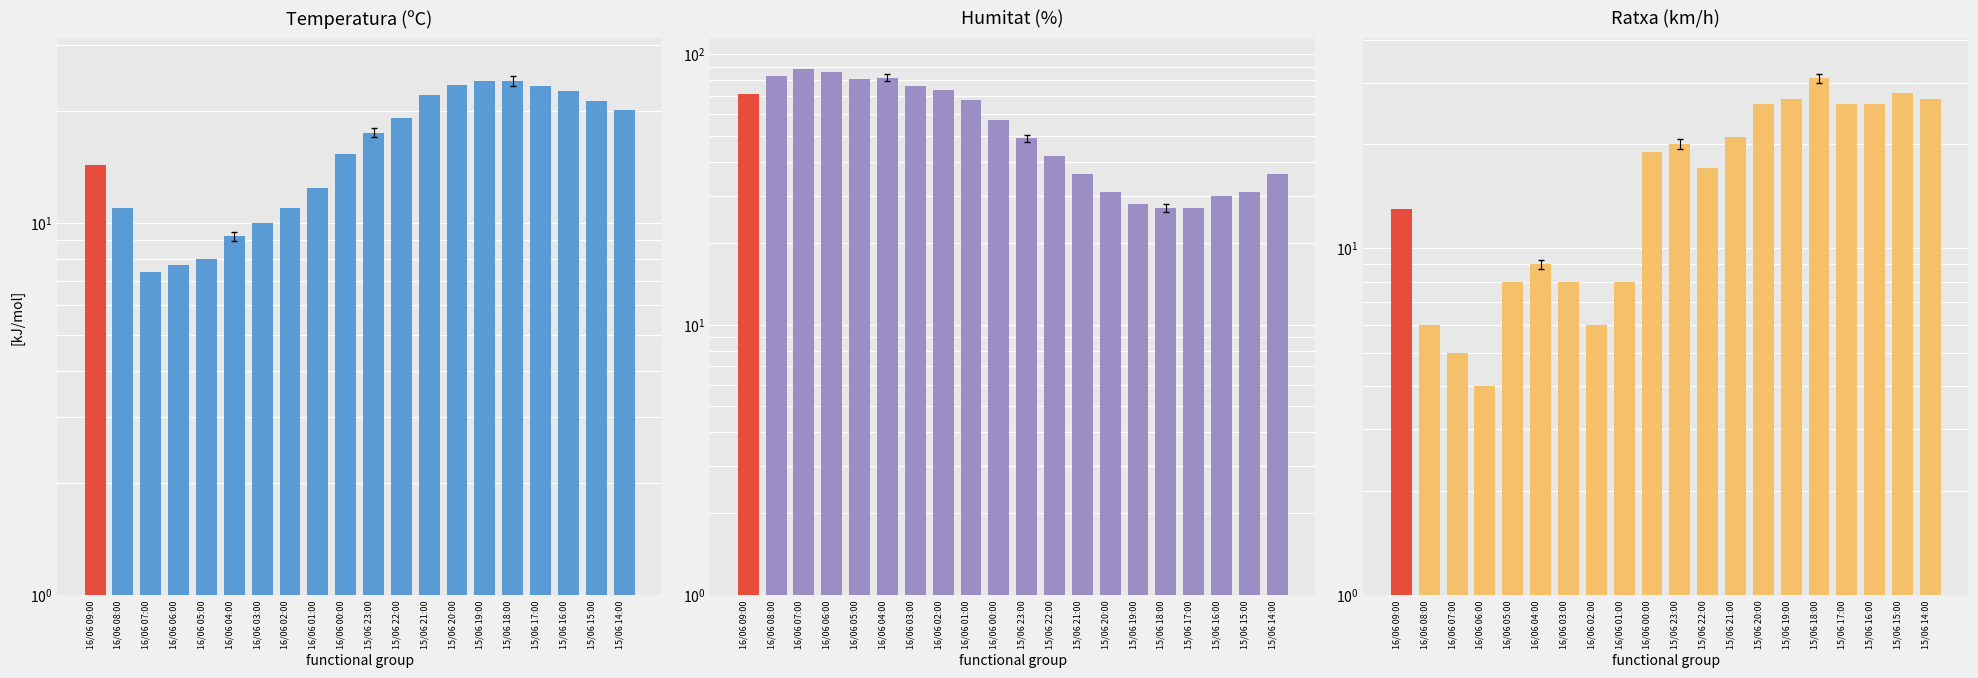

How many bars are there in each group?

3